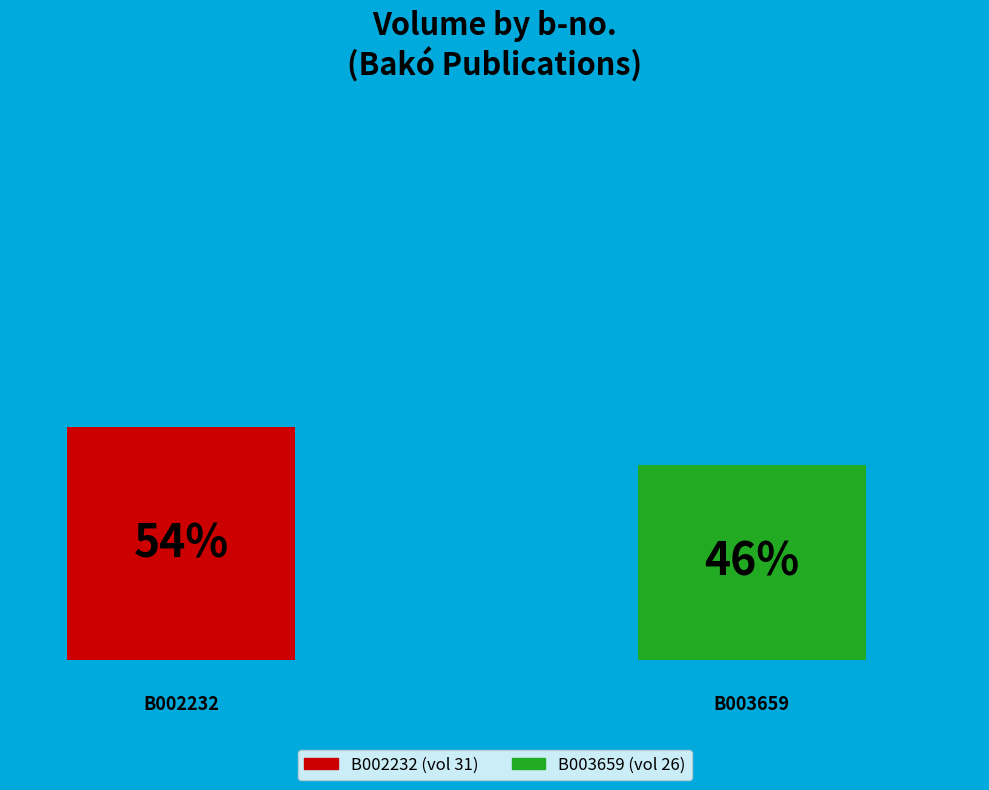

Does the chart contain stacked bars?

No